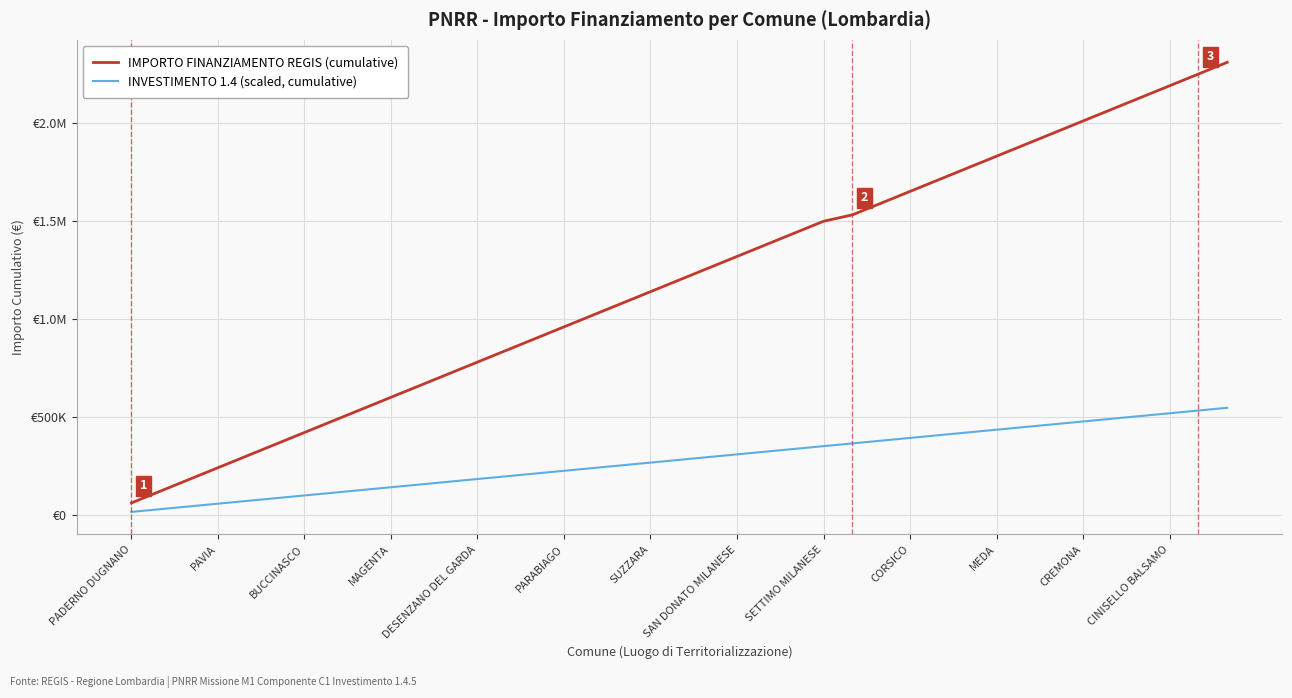

Does the chart have visible grid lines?

Yes